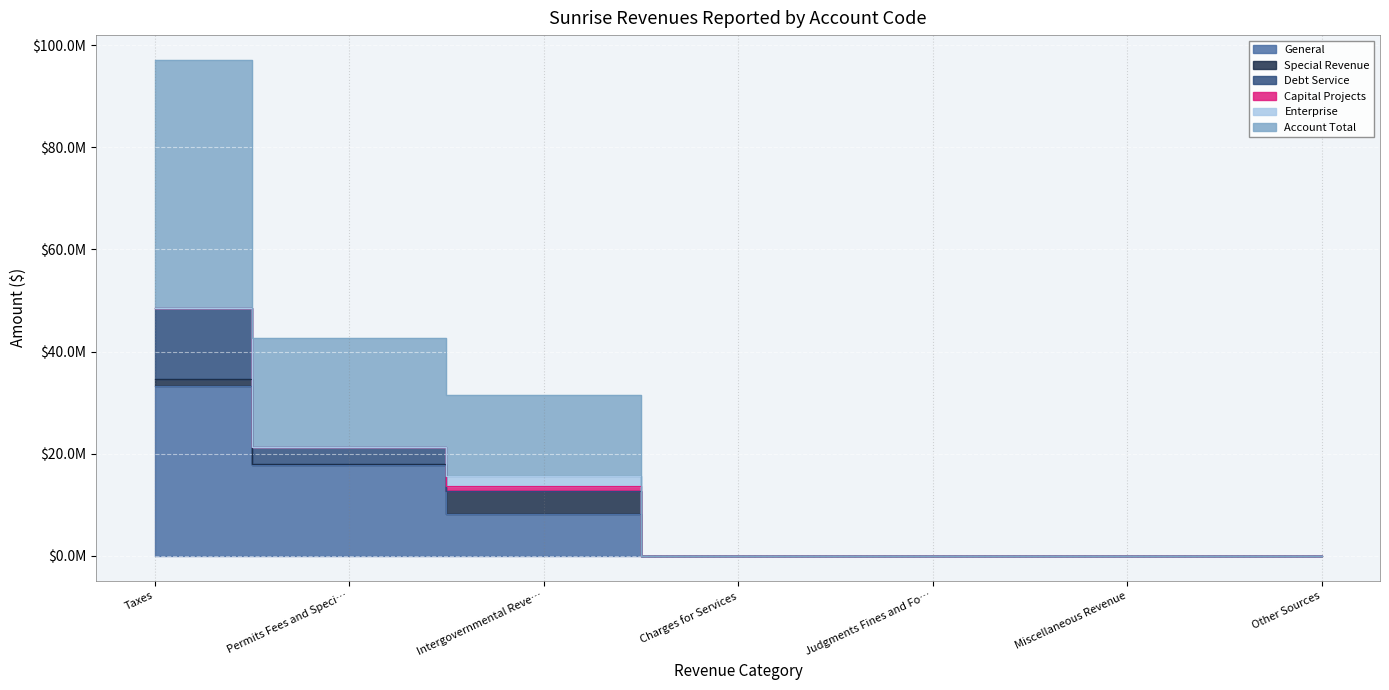

Count the number of categories in the chart.

7